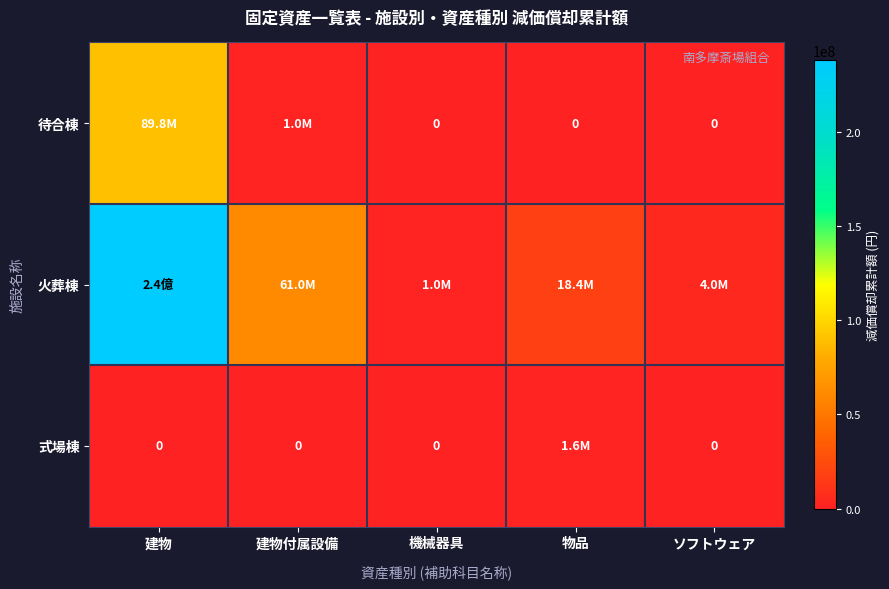

Which category has the lowest value across all series?

機械器具